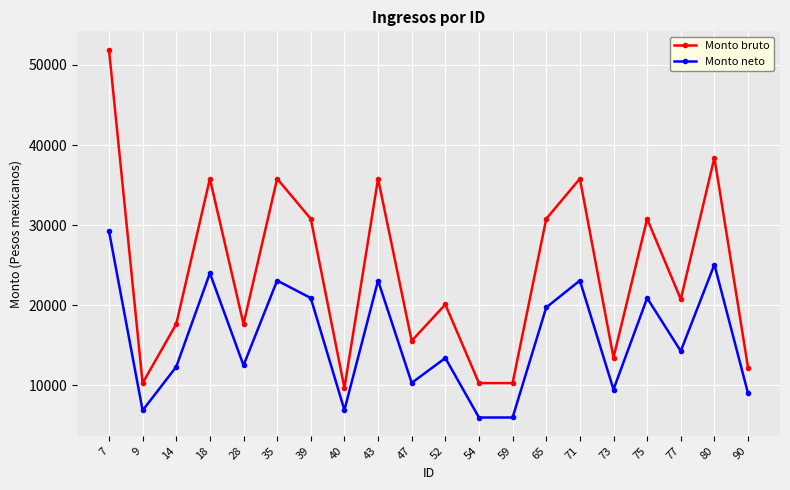

What is the sum of the Monto neto values at 73 and 77?

23791.9